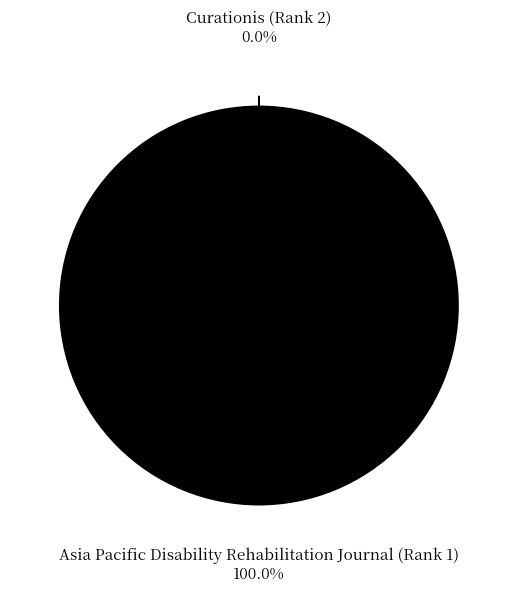

What is the smallest slice in the pie chart?

Curationis (Rank 2)